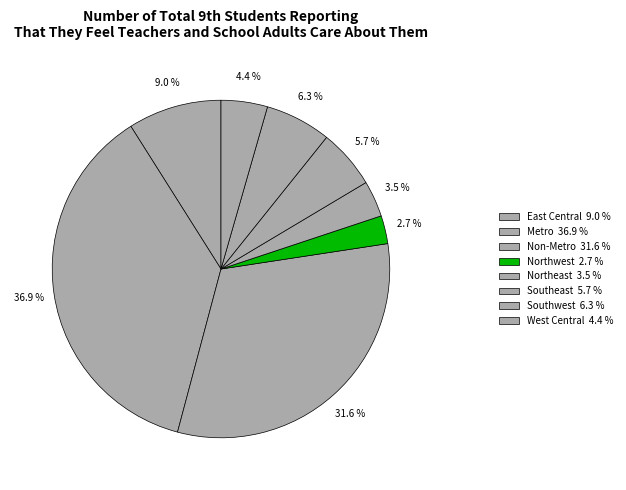

Which slice is the smallest?

Northwest